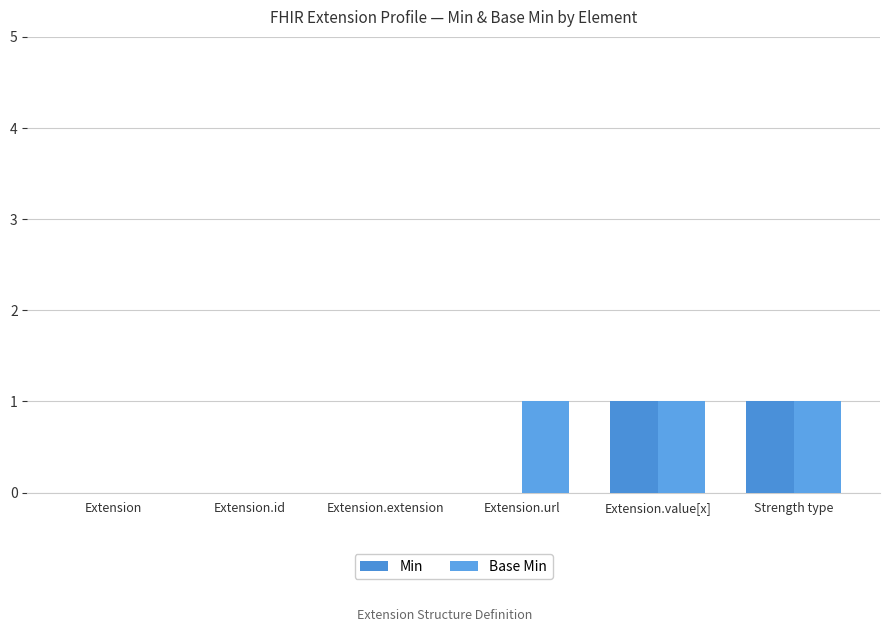

Count the Base Min values in the range 0 to 1.

6